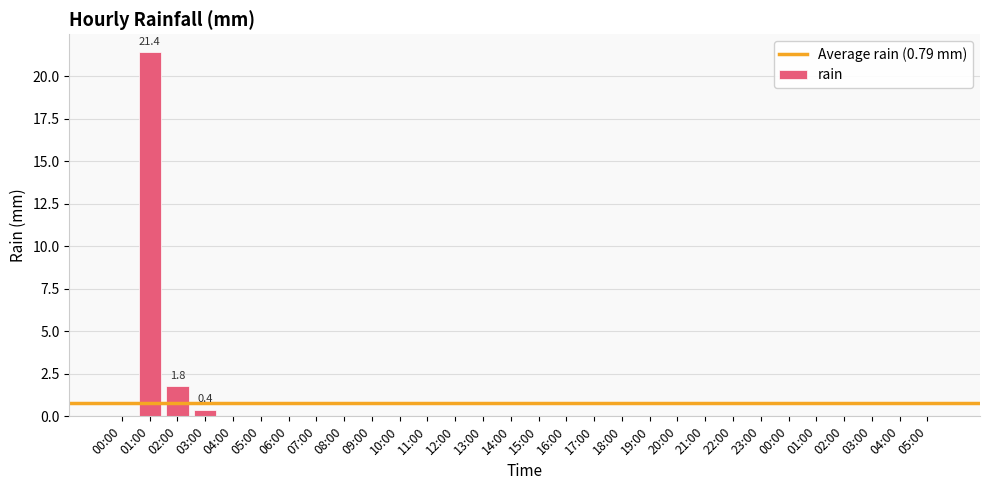

Count the number of data series in this chart.

1